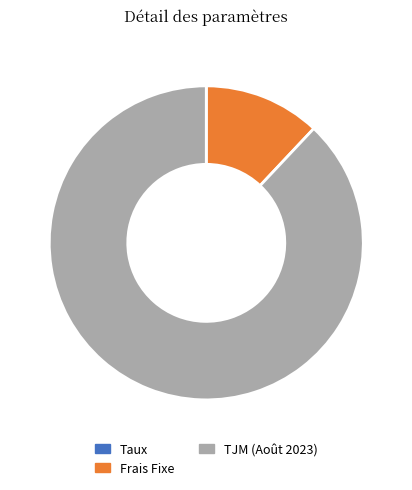

Is it true that Frais Fixe is 12% of the pie?

True